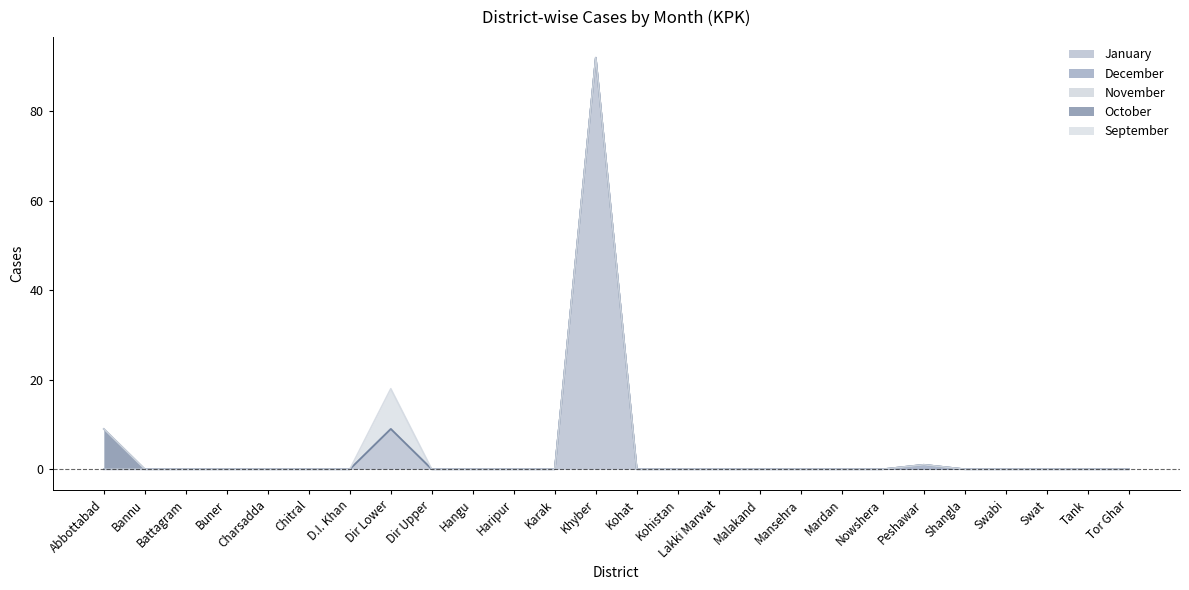

True or false: November and January cross at least once.

False